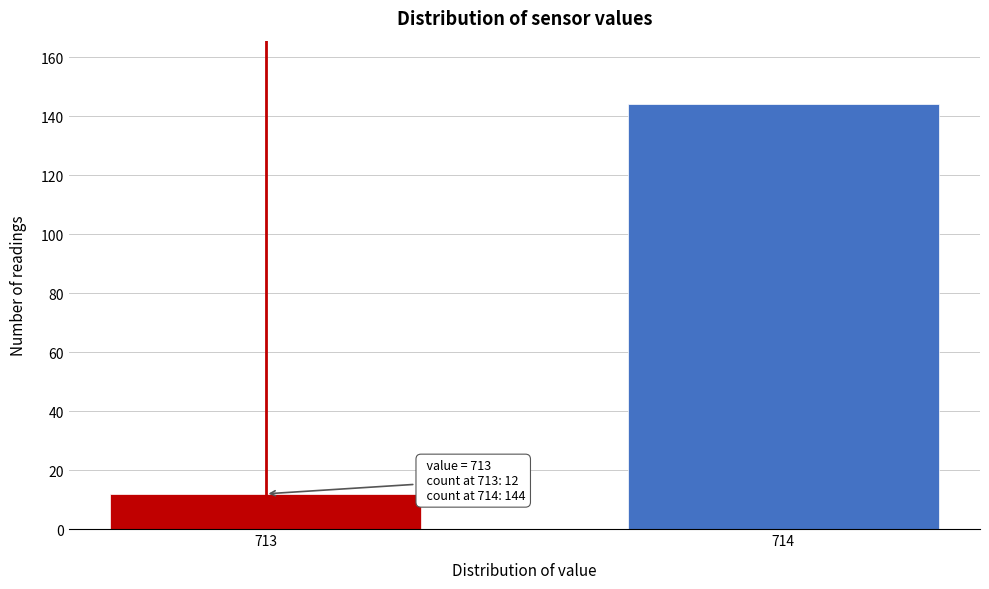

Reading right to left, transcribe all the data shown in this chart.

714=144	713=12